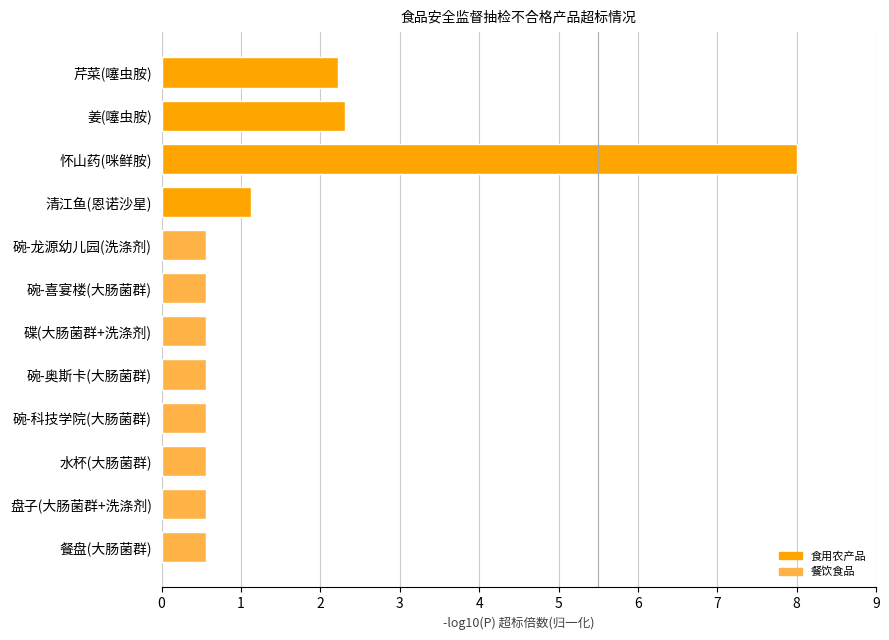

Reading bottom to top, list all the values displayed in this chart.

餐盘(大肠菌群)=0.6	盘子(大肠菌群+洗涤剂)=0.6	水杯(大肠菌群)=0.6	碗-科技学院(大肠菌群)=0.6	碗-奥斯卡(大肠菌群)=0.6	碟(大肠菌群+洗涤剂)=0.6	碗-喜宴楼(大肠菌群)=0.6	碗-龙源幼儿园(洗涤剂)=0.6	清江鱼(恩诺沙星)=1.1	怀山药(咪鲜胺)=8.0	姜(噻虫胺)=2.3	芹菜(噻虫胺)=2.2